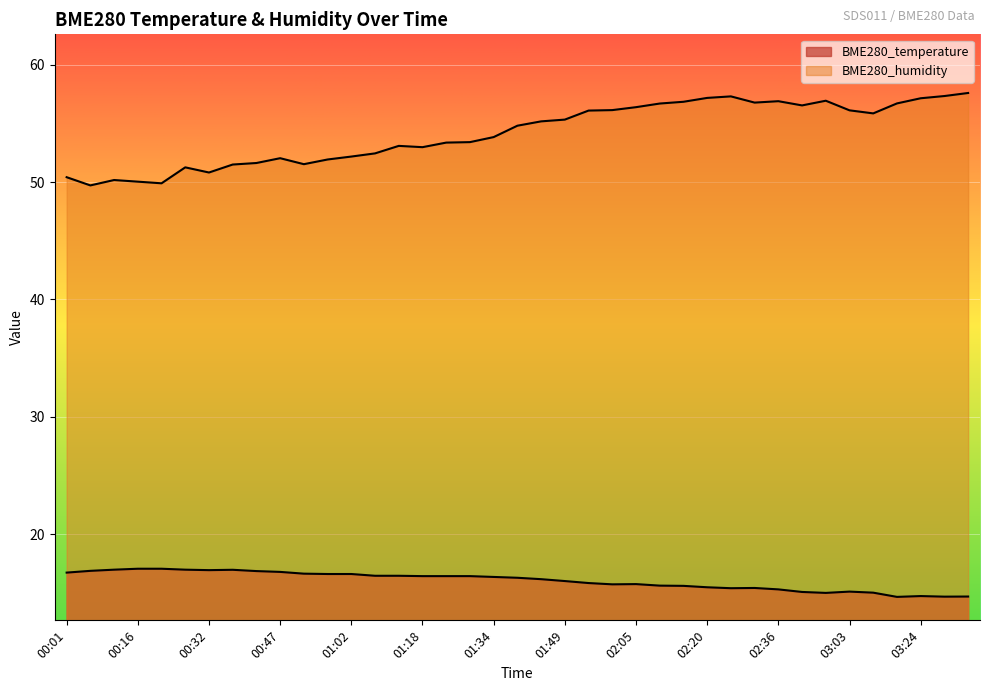

What is the value of the BME280_humidity point at the 27th from the left?

56.9